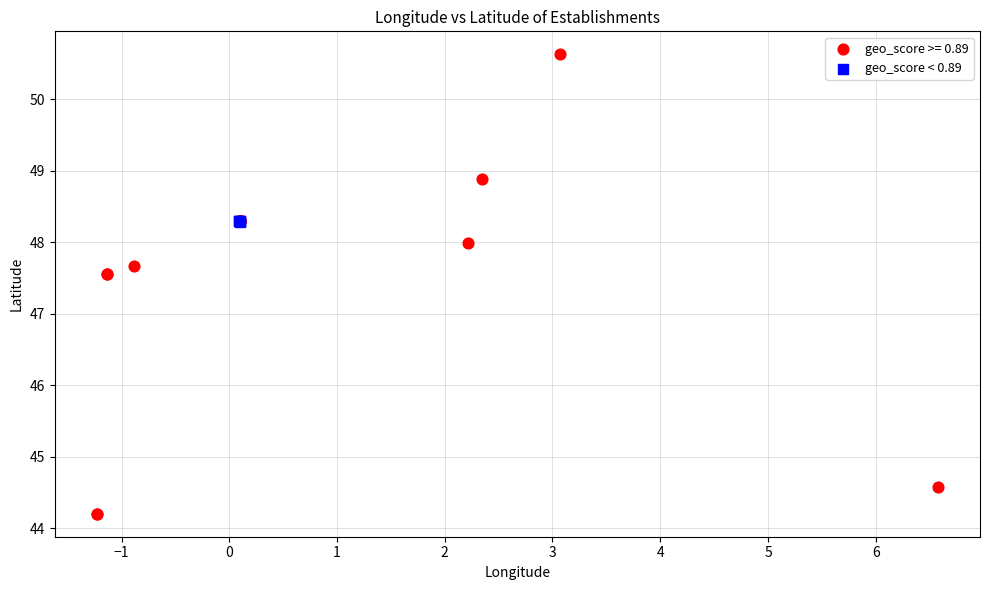

Which series has the widest spread of Y values?

geo_score >= 0.89